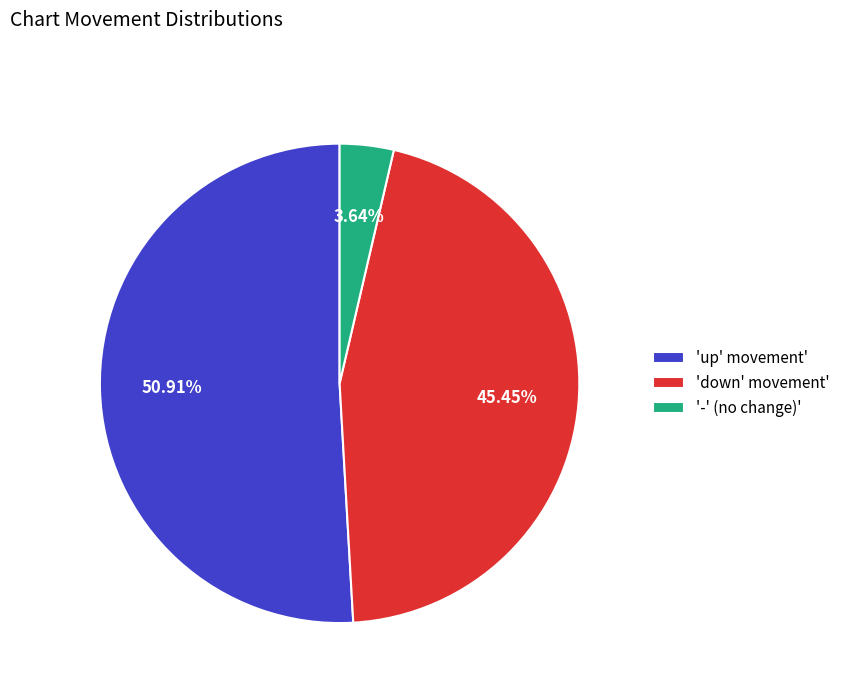

Rank the categories by value from lowest to highest.

'-' (no change)', 'down' movement', 'up' movement'